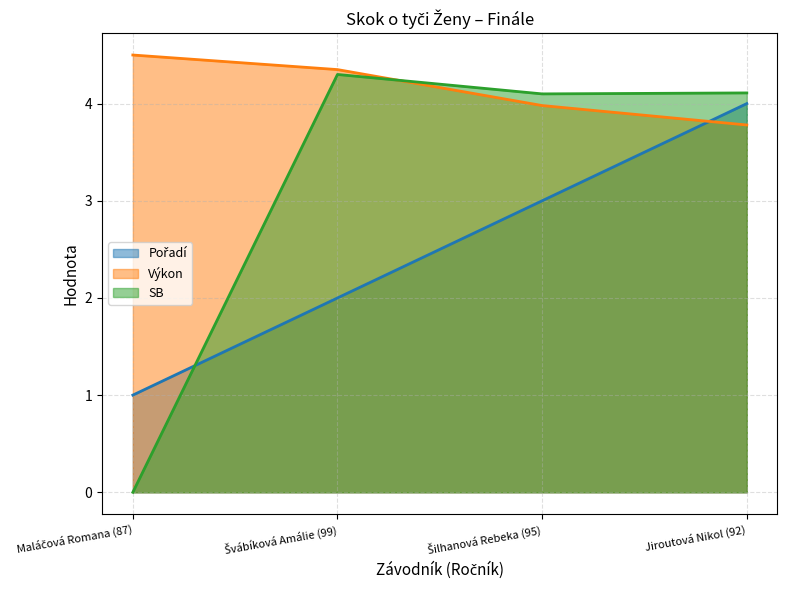

Where do SB and Pořadí first cross each other?

Maláčová Romana (87) and Švábíková Amálie (99)